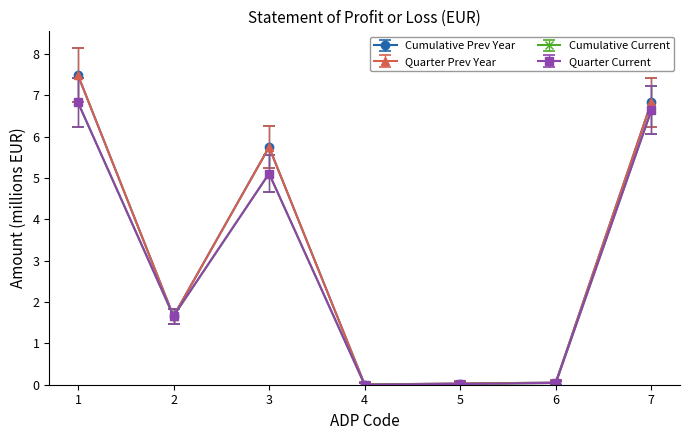

Which label corresponds to the largest value in the chart?

1